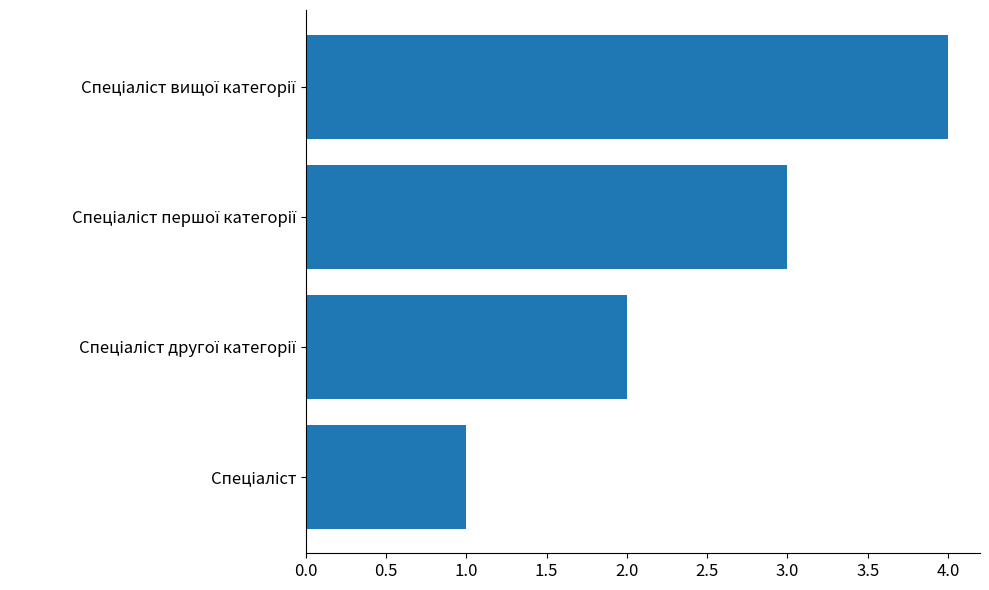

What is the greatest value displayed?

4